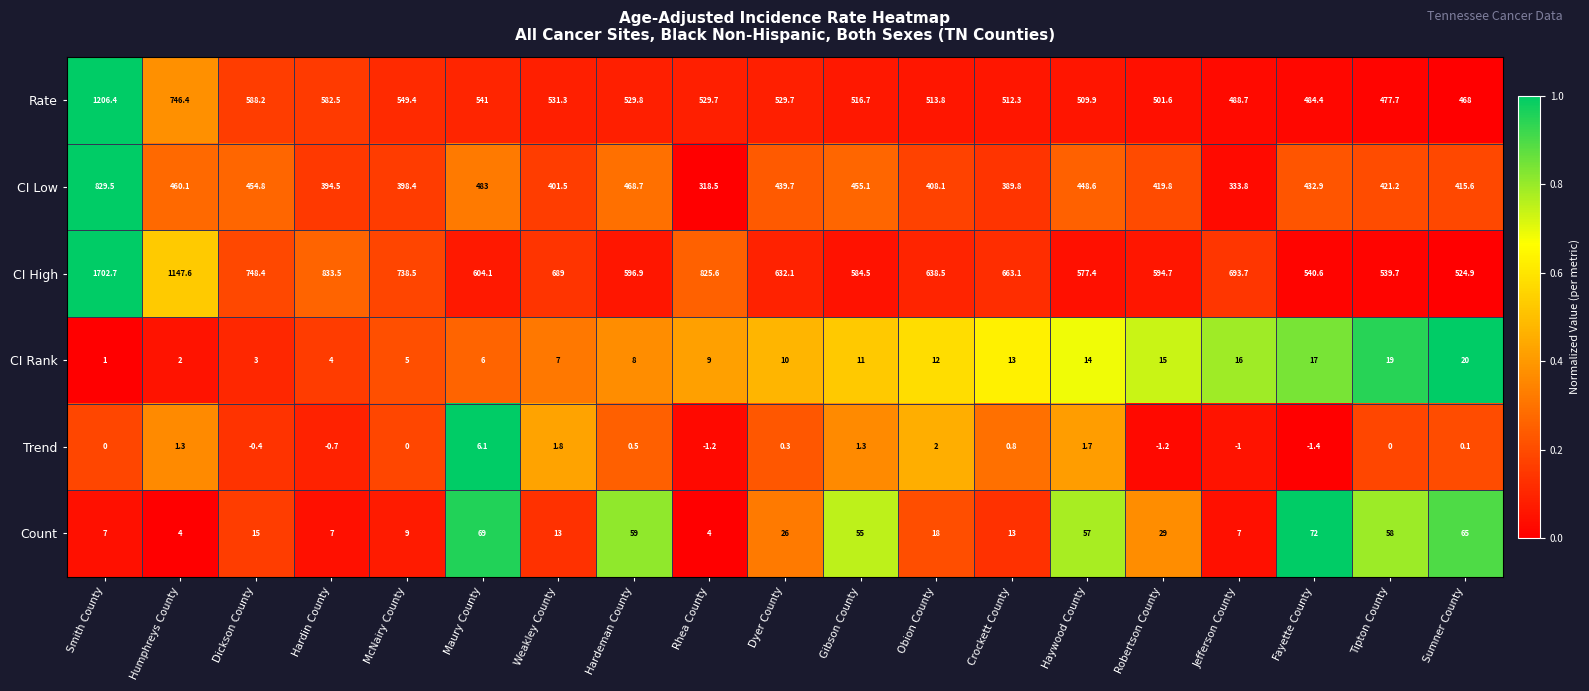

What is the difference between the Rate values at Hardeman County and Fayette County?

45.4